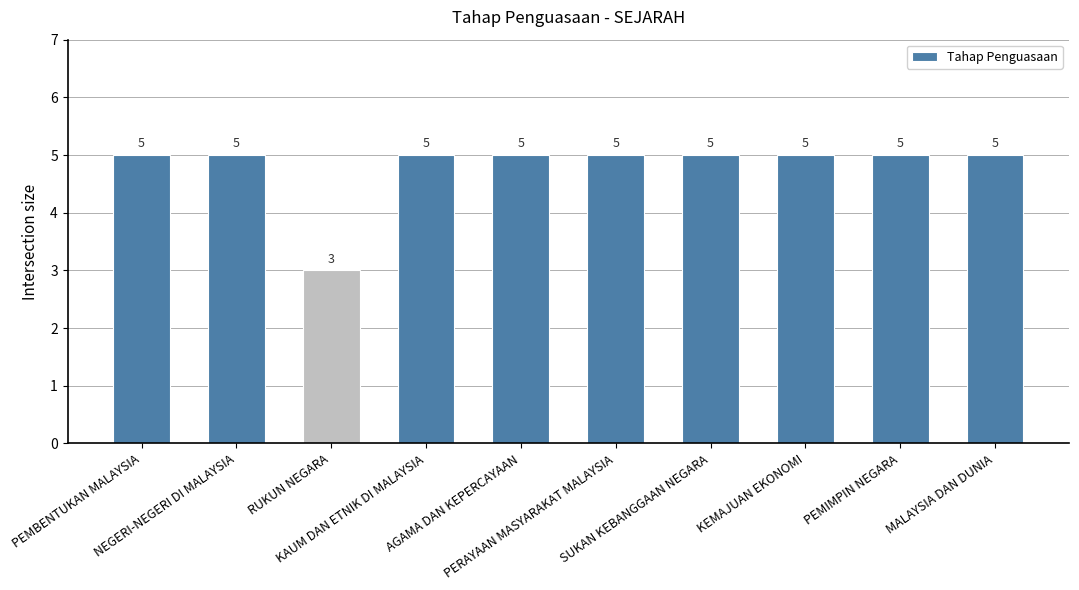

What is the label of the 2nd bar from the left?

NEGERI-NEGERI DI MALAYSIA